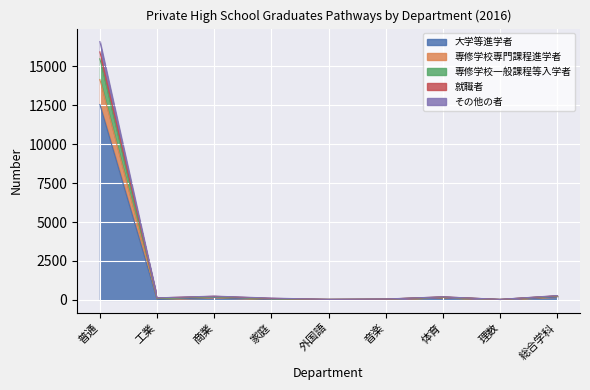

True or false: 就職者 and その他の者 intersect in this chart.

False